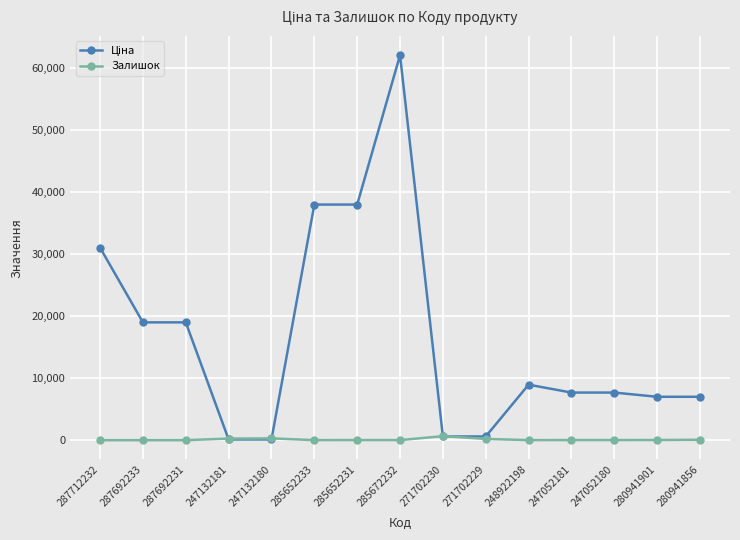

What is the sum of the Залишок values at 285652233 and 285652231?

31.0